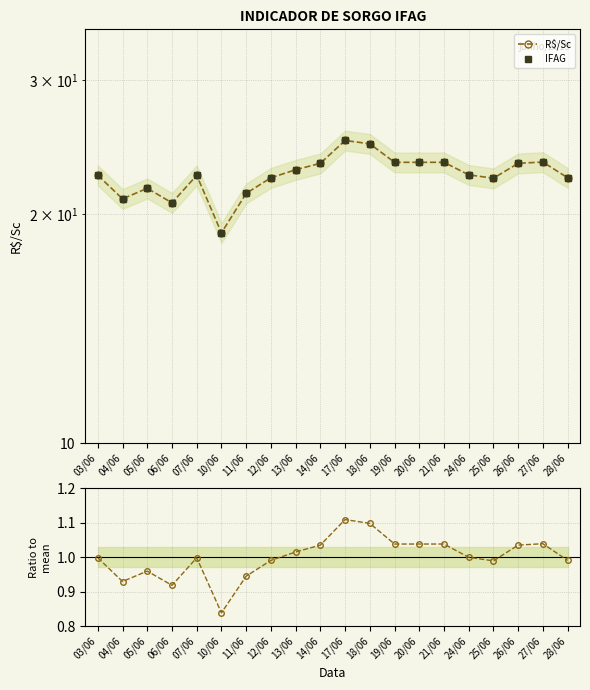

Which series has the largest range (max minus min)?

R$/Sc